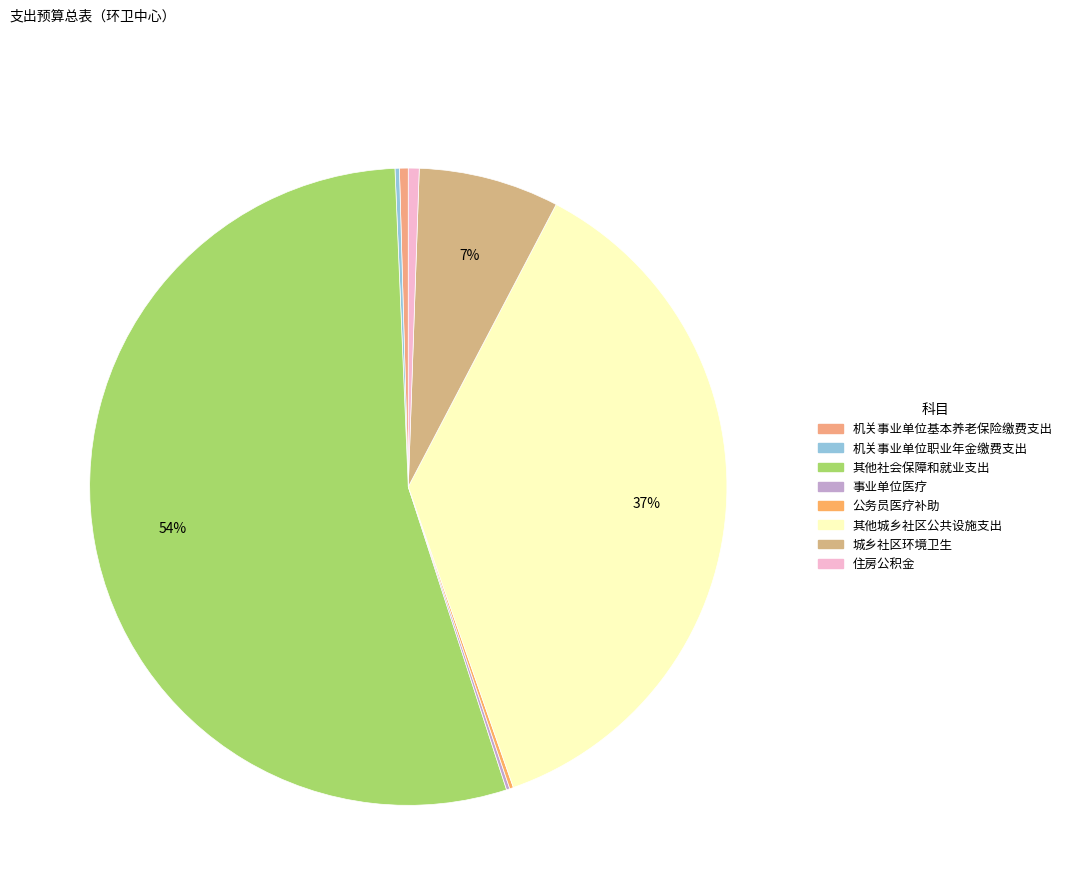

Is it true that 机关事业单位职业年金缴费支出 is 1% of the pie?

False